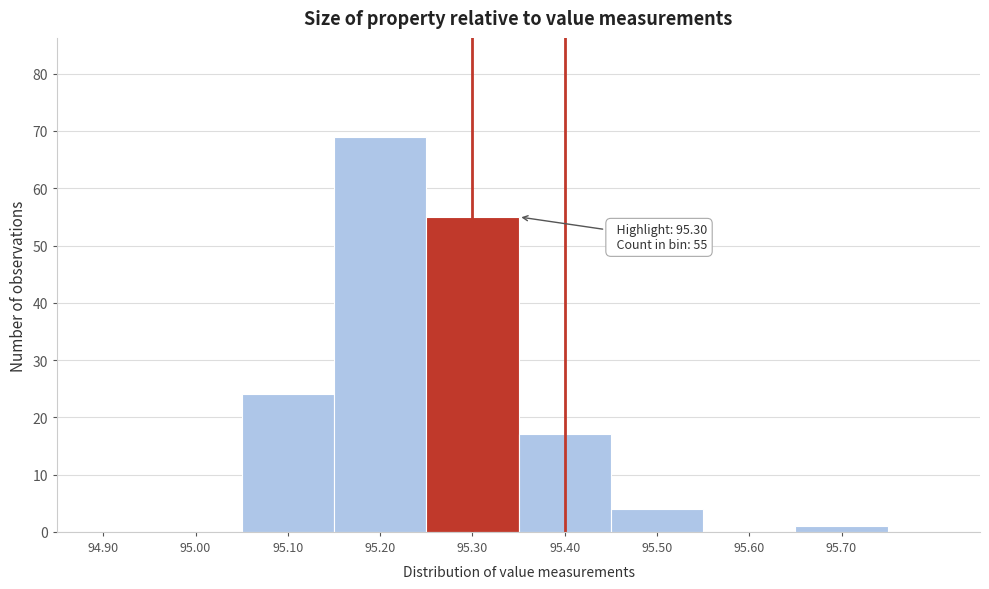

Reading left to right, what are all the values shown in this chart?

94.90=0	95.00=0	95.10=24	95.20=69	95.30=55	95.40=17	95.50=4	95.60=0	95.70=1